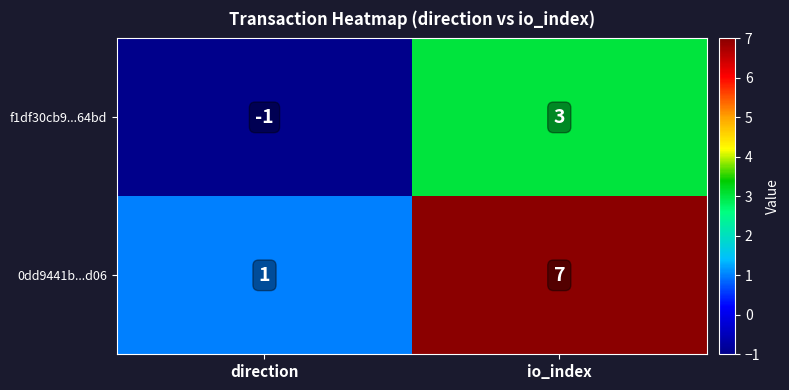

Count the number of categories in the chart.

2